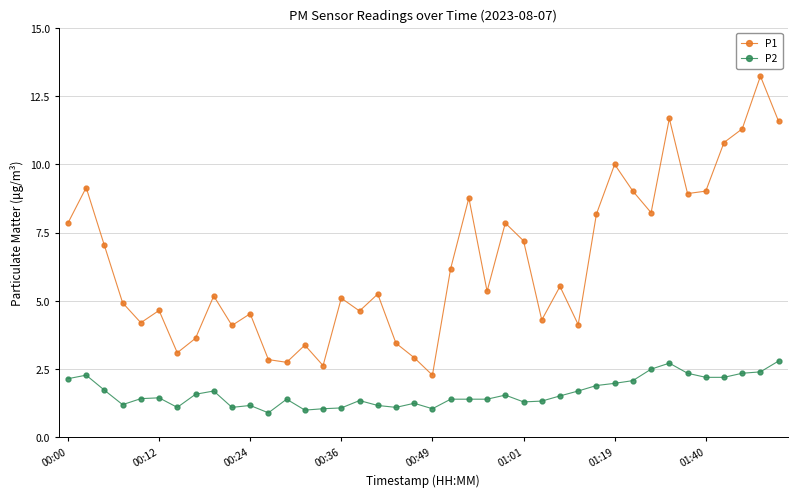

True or false: P2 has more than 2 interior local peaks.

True